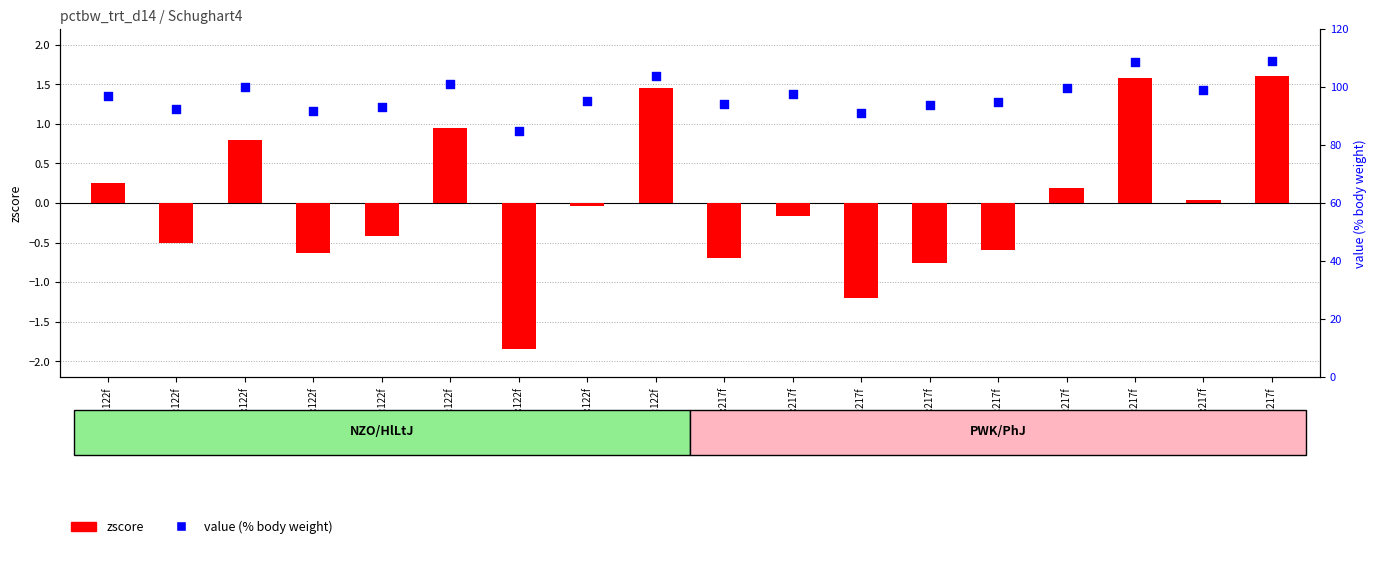

Which series has the largest total across all categories?

value (% body weight)